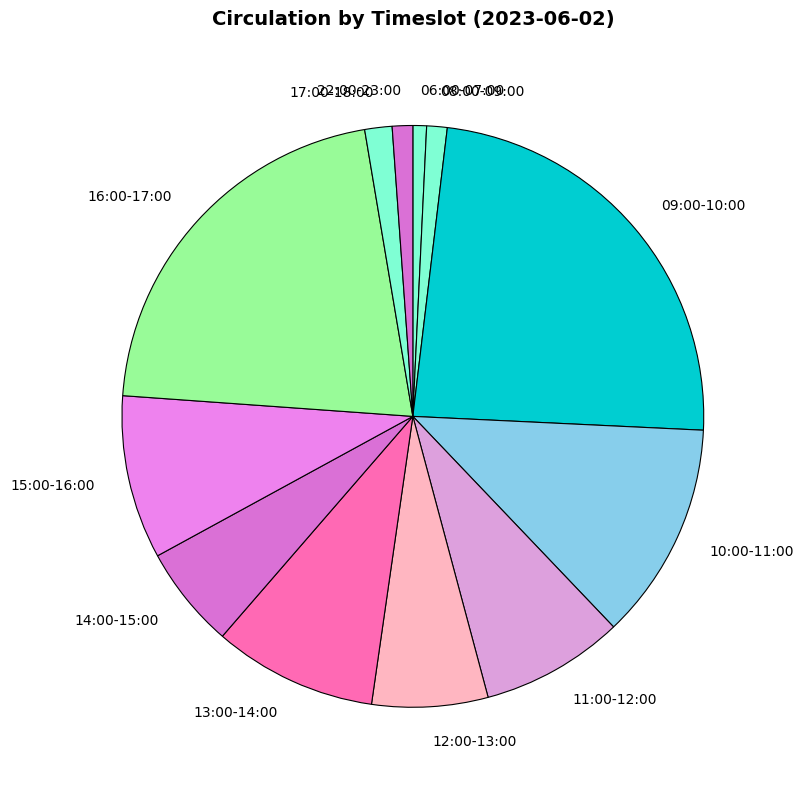

Which has a higher value, 13:00-14:00 or 11:00-12:00?

13:00-14:00